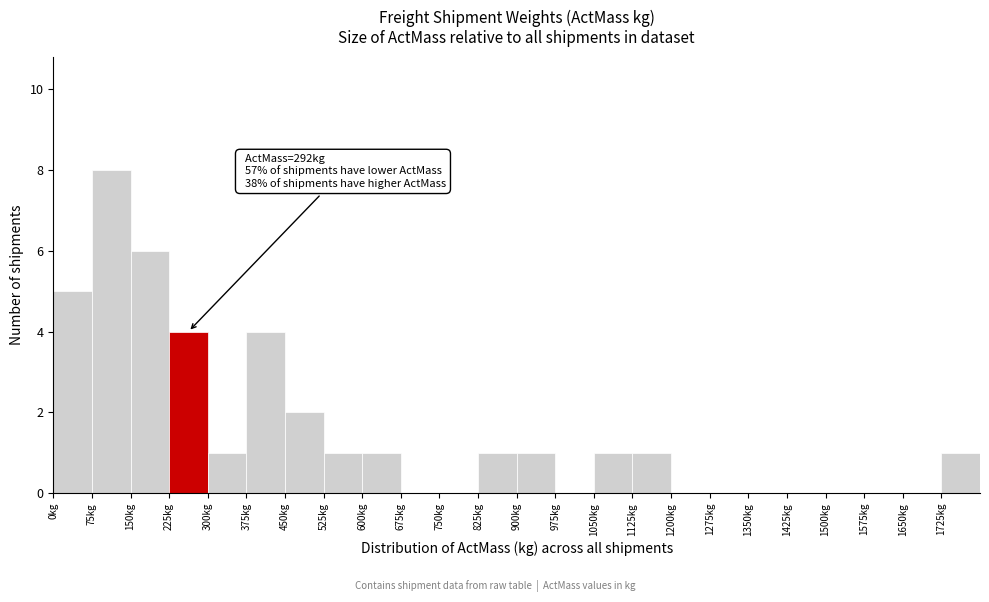

Over which range of the x-axis is the bar tallest?

75 to 150